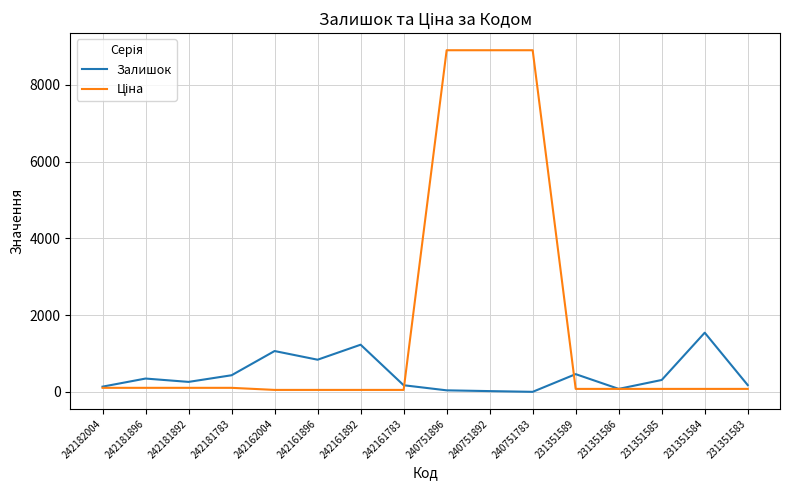

What is the maximum value shown in the chart?

8904.3